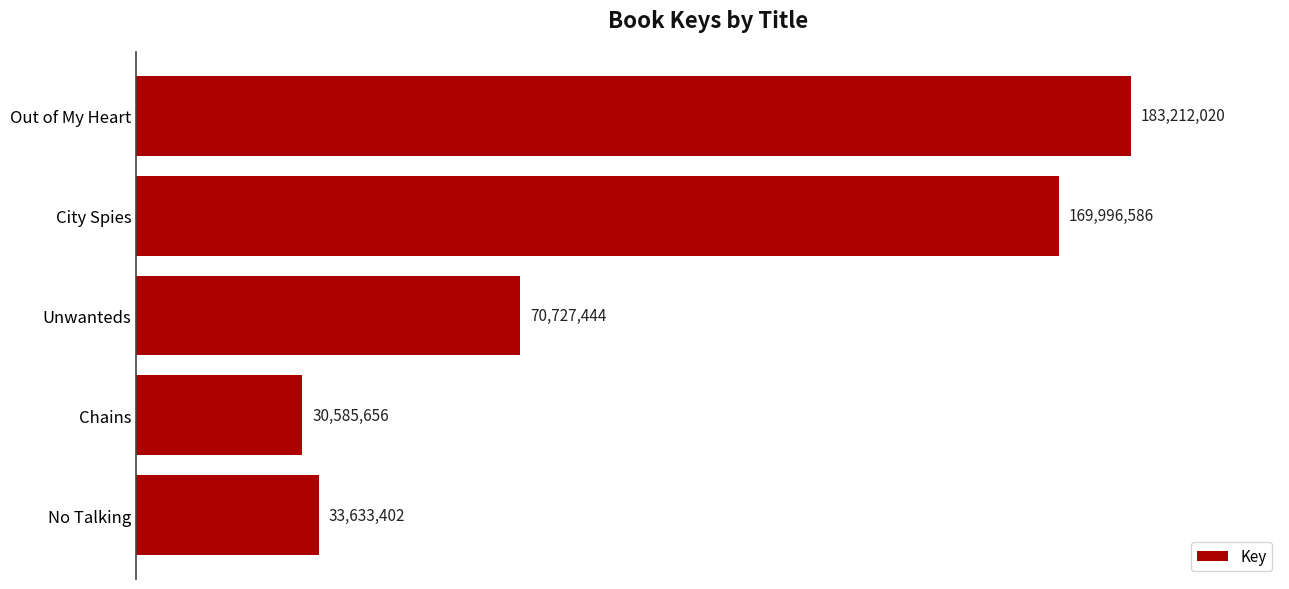

Are the bars horizontal?

Yes